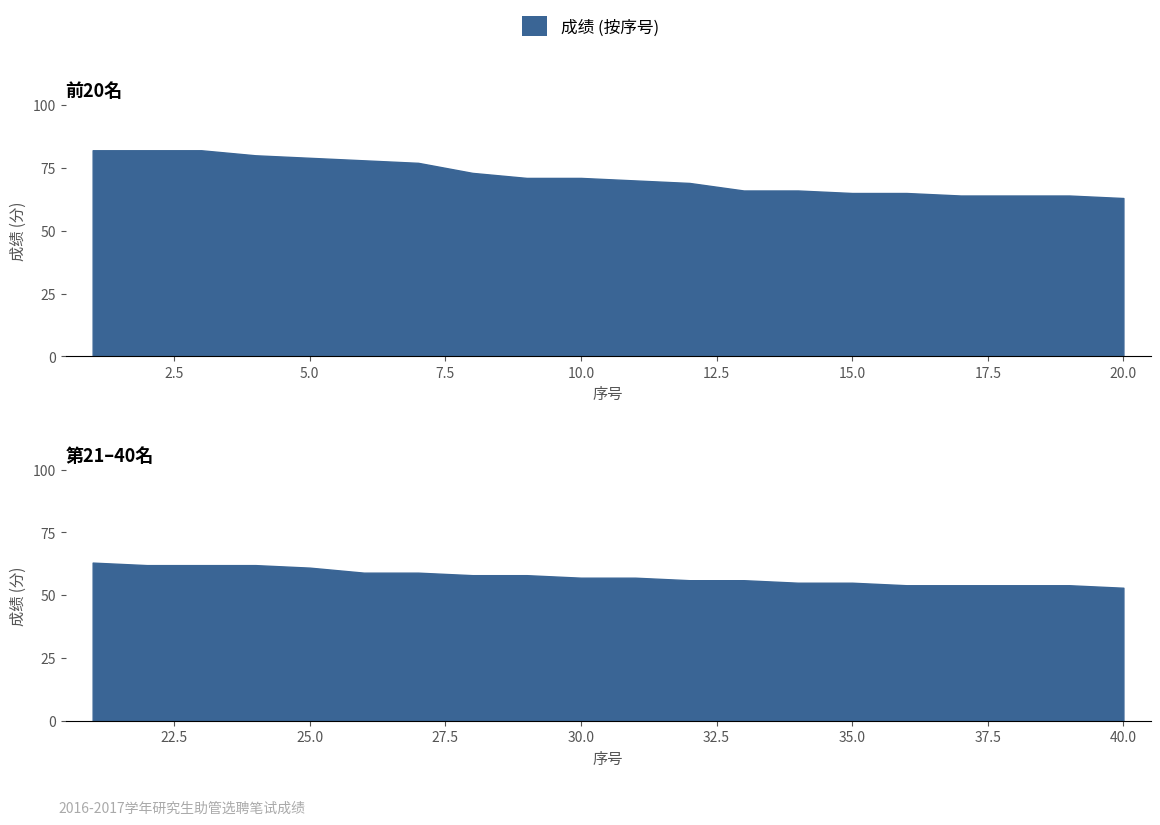

How many series are shown in this chart?

1